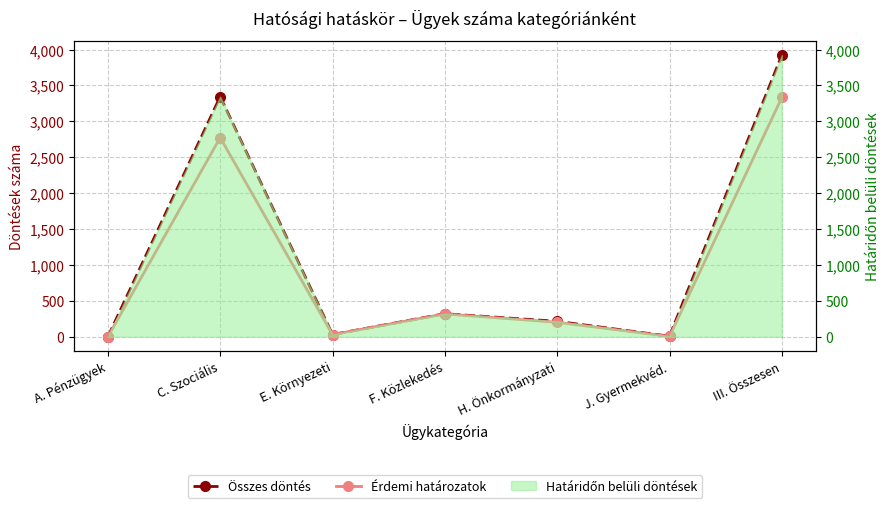

What is the label of the 5th point from the left?

H. Önkormányzati